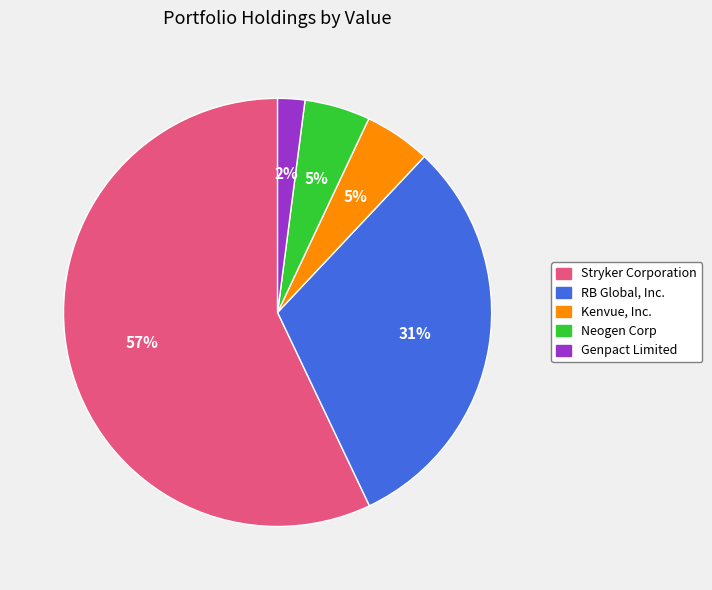

Between Genpact Limited and Neogen Corp, which is larger?

Neogen Corp